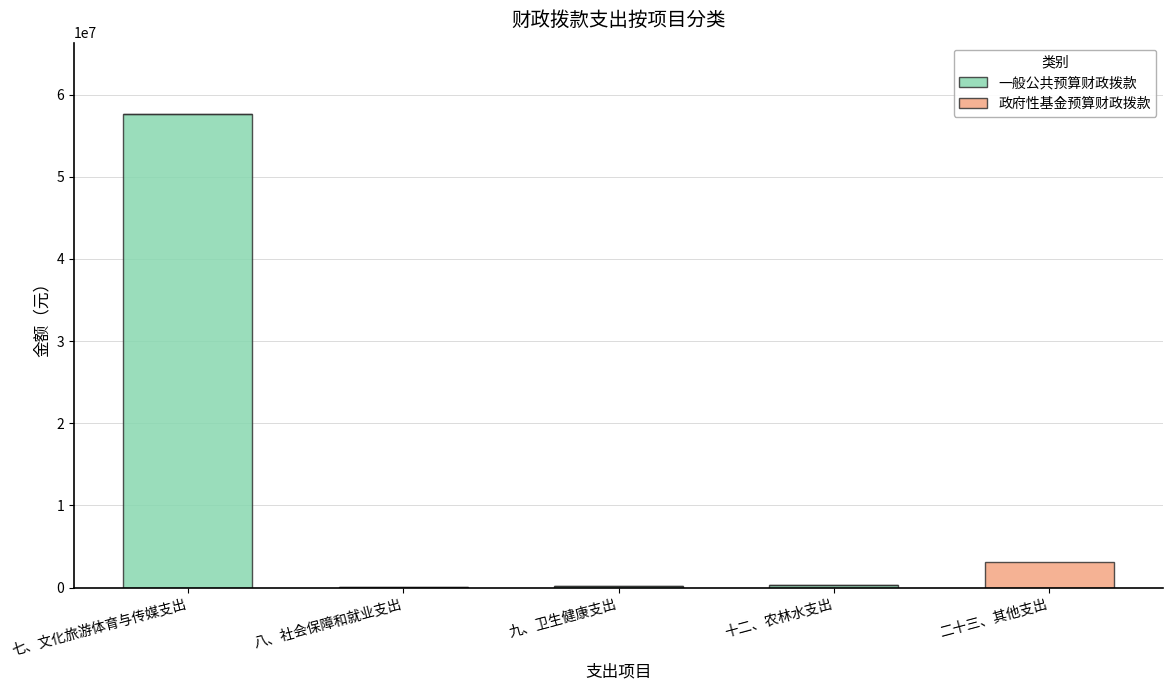

Read the 一般公共预算财政拨款 value at 七、文化旅游体育与传媒支出.

57659372.5